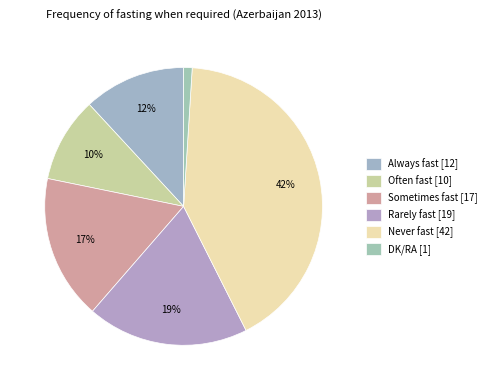

Combined, do DK/RA and Often fast account for over 50%?

No